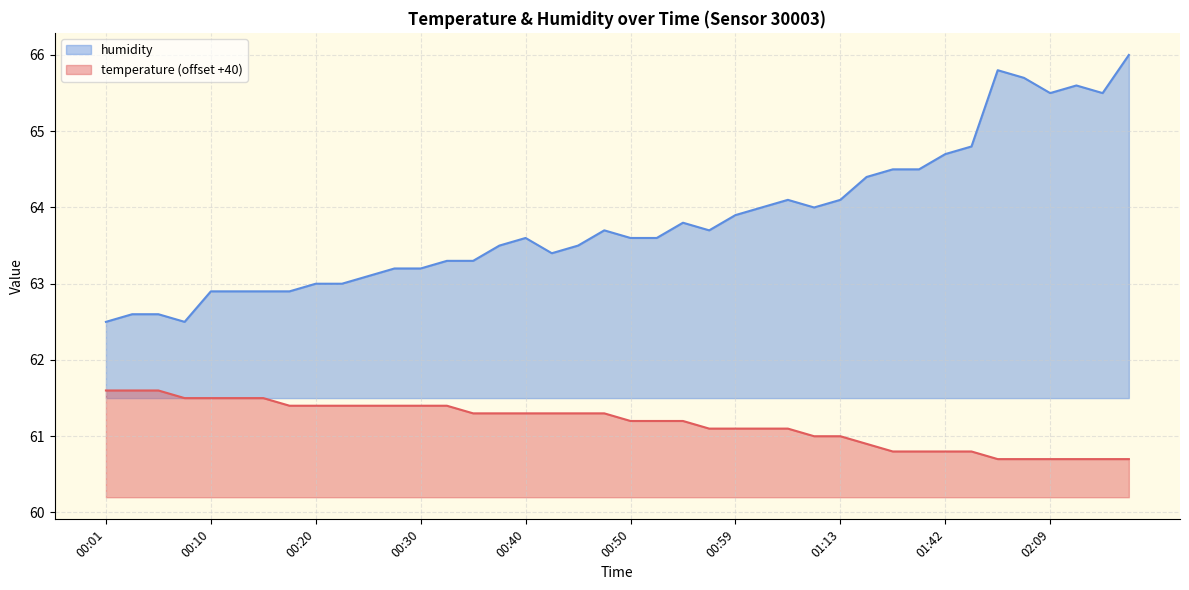

What is the average value of the temperature series?

61.2